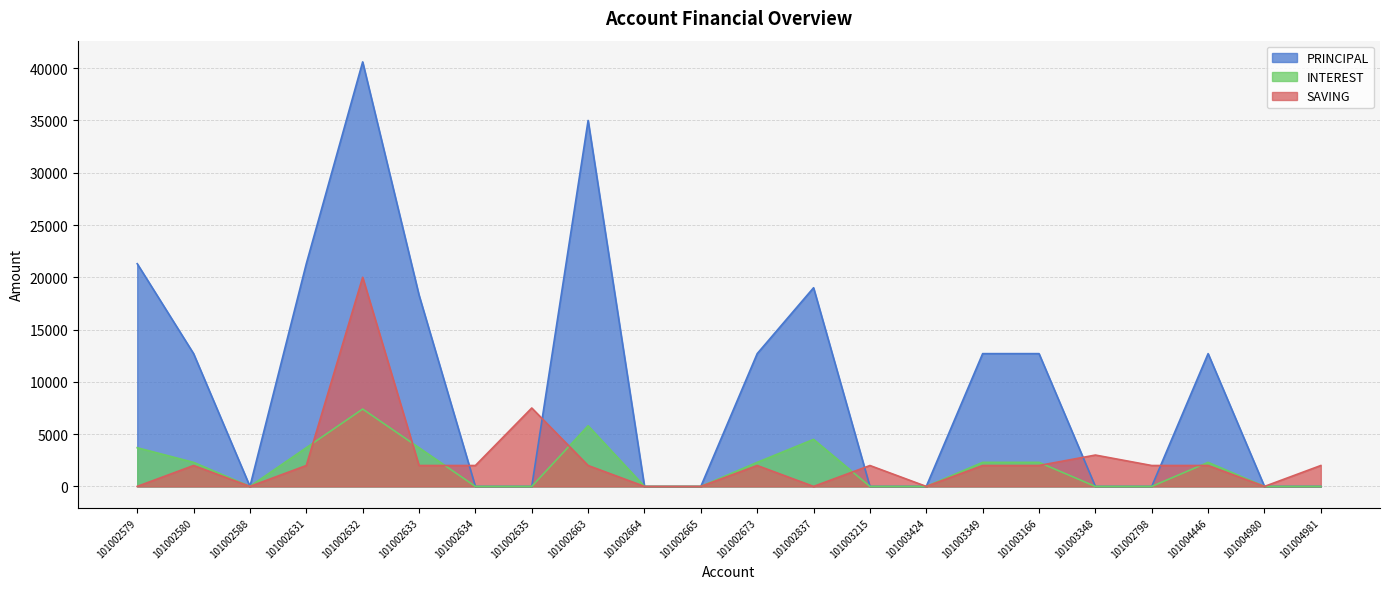

How many intersections are there between INTEREST and SAVING?

7